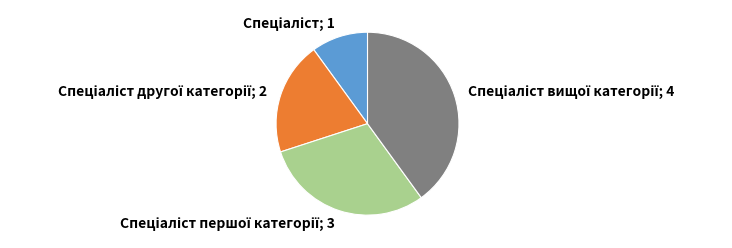

Is there a majority slice in this chart?

No